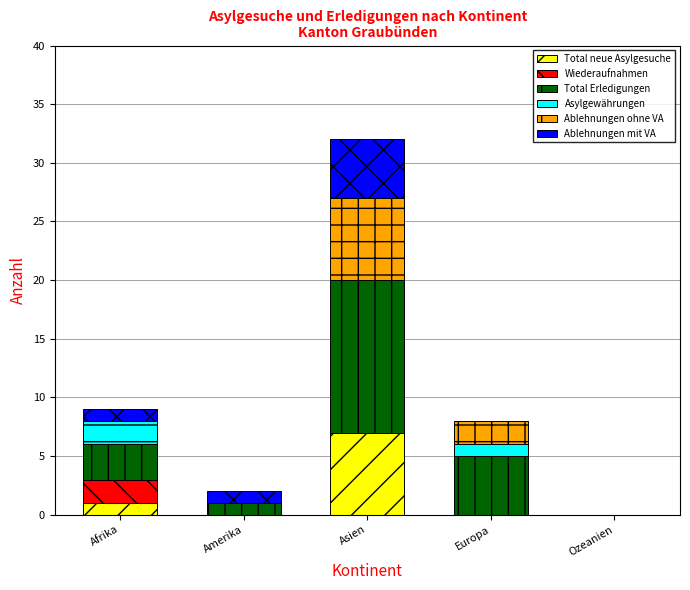

At which category is the sum across all series the highest?

Asien